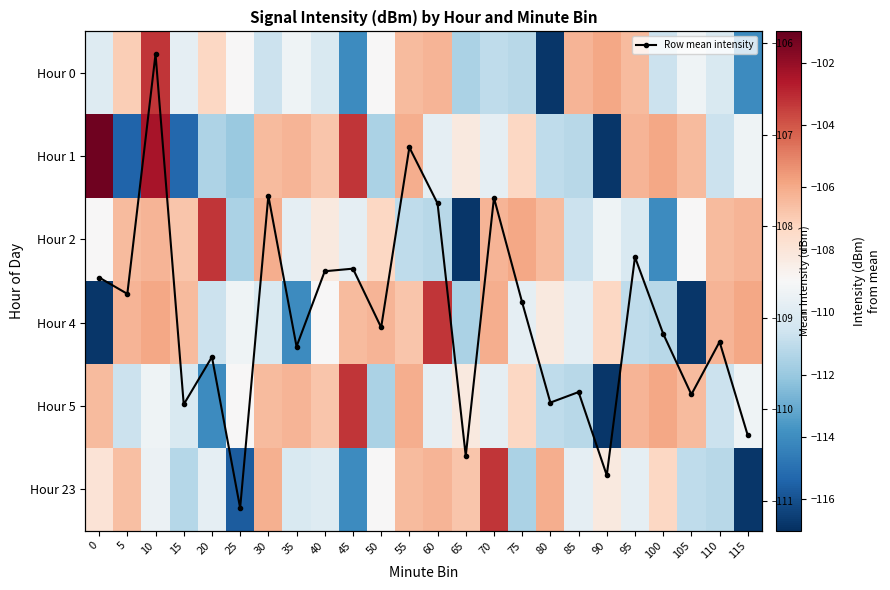

At how many categories does at least one series exceed -105?

6